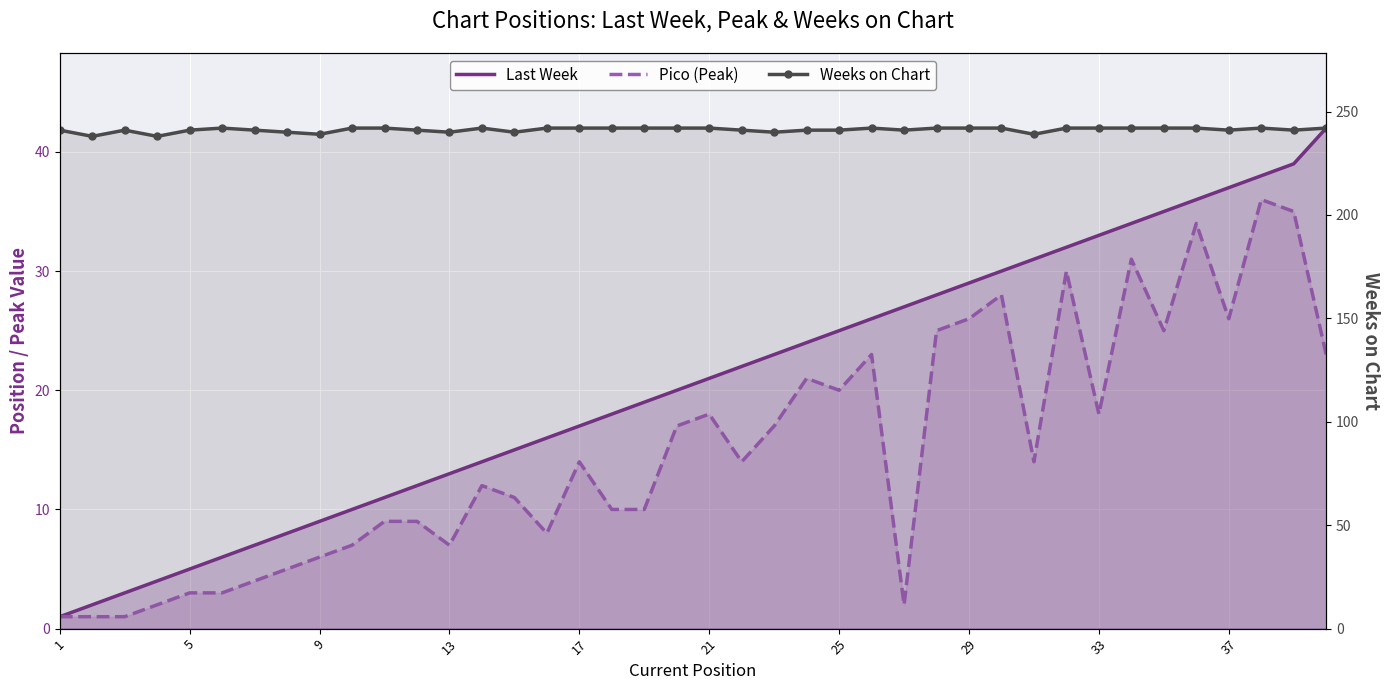

What are all the series names shown in the legend?

Last Week, Pico (Peak), Weeks on Chart